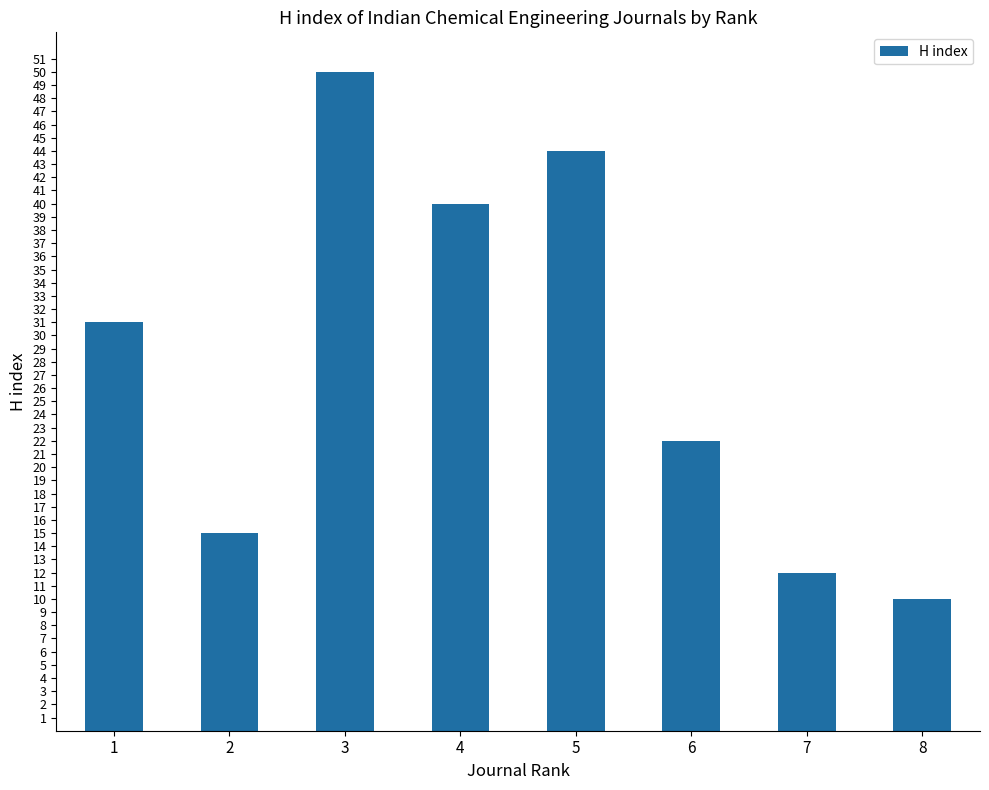

What is the change in value from 1 to 2?

-16